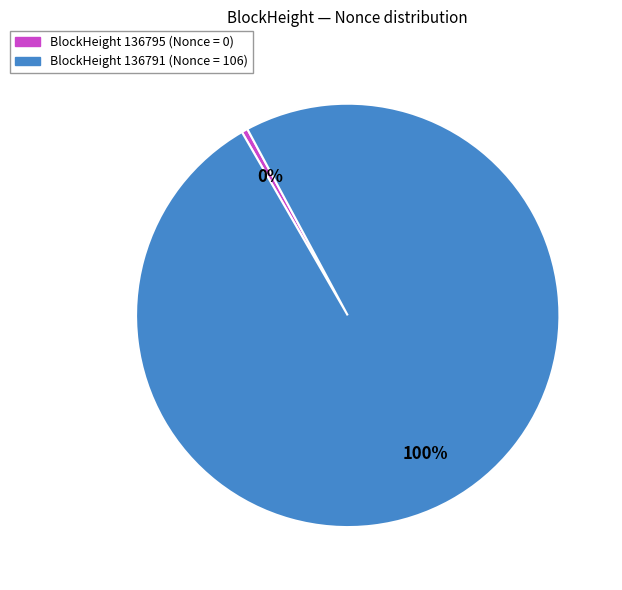

How many segments does this pie chart have?

2